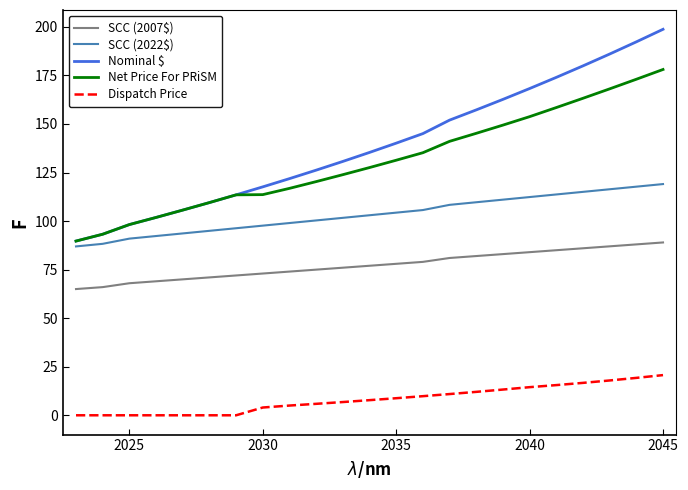

Count the number of categories in the chart.

23